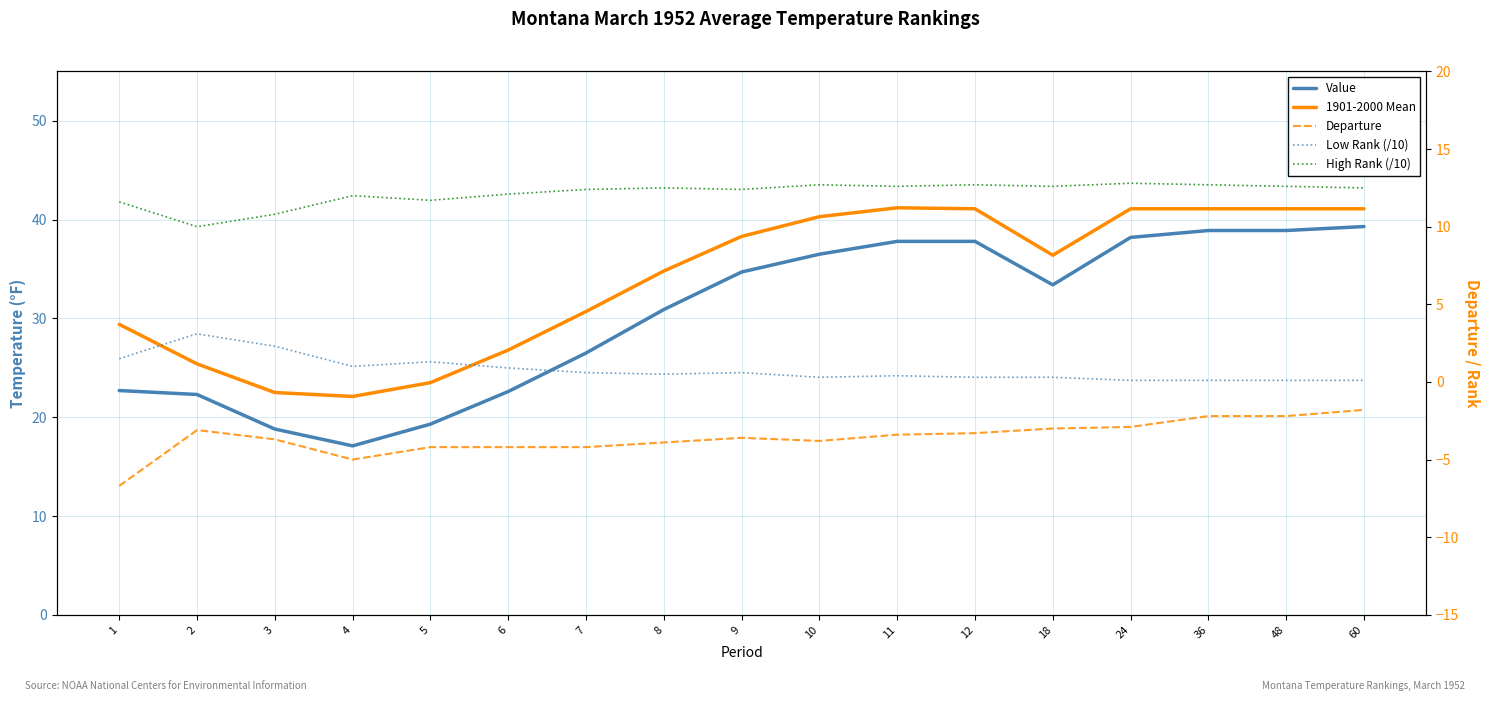

What is the value of the Departure point at the 7th from the left?

-4.2